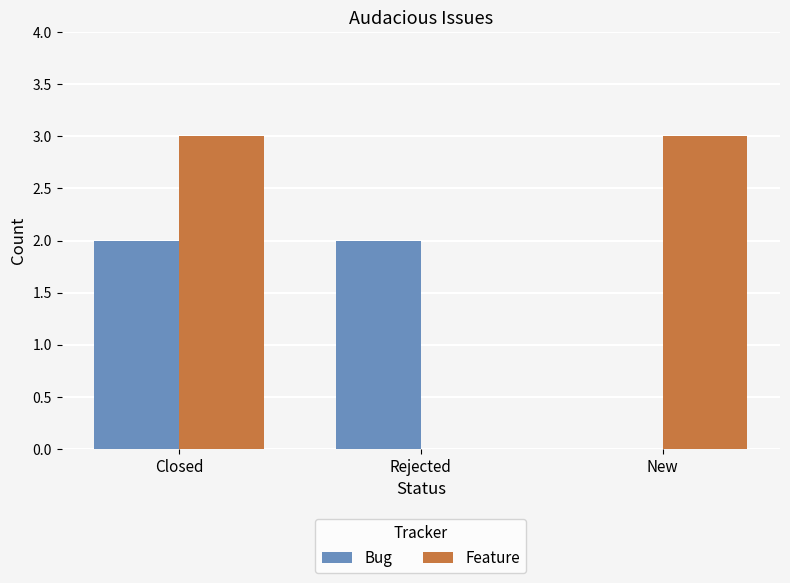

At which category is the sum across all series the highest?

Closed